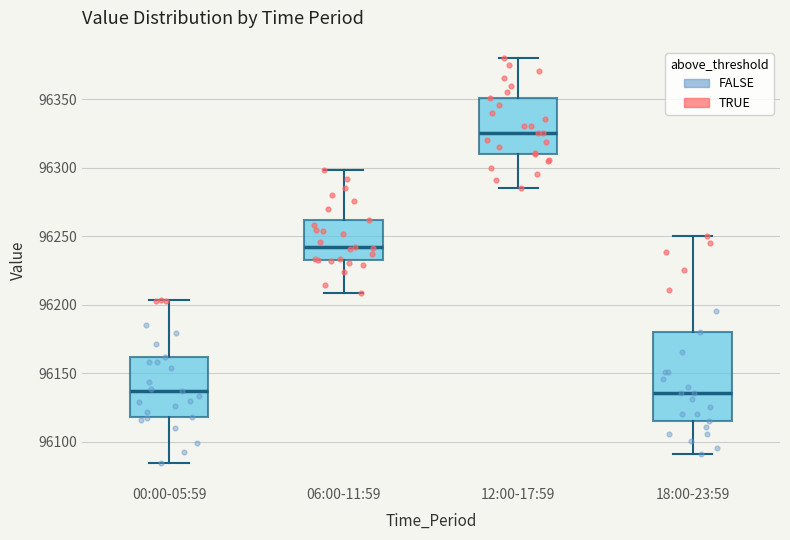

Where is the lower edge of the box for 12:00-17:59 on the y-axis? The values are not printed on the chart, so give them approximately, as read against the axis.

96310